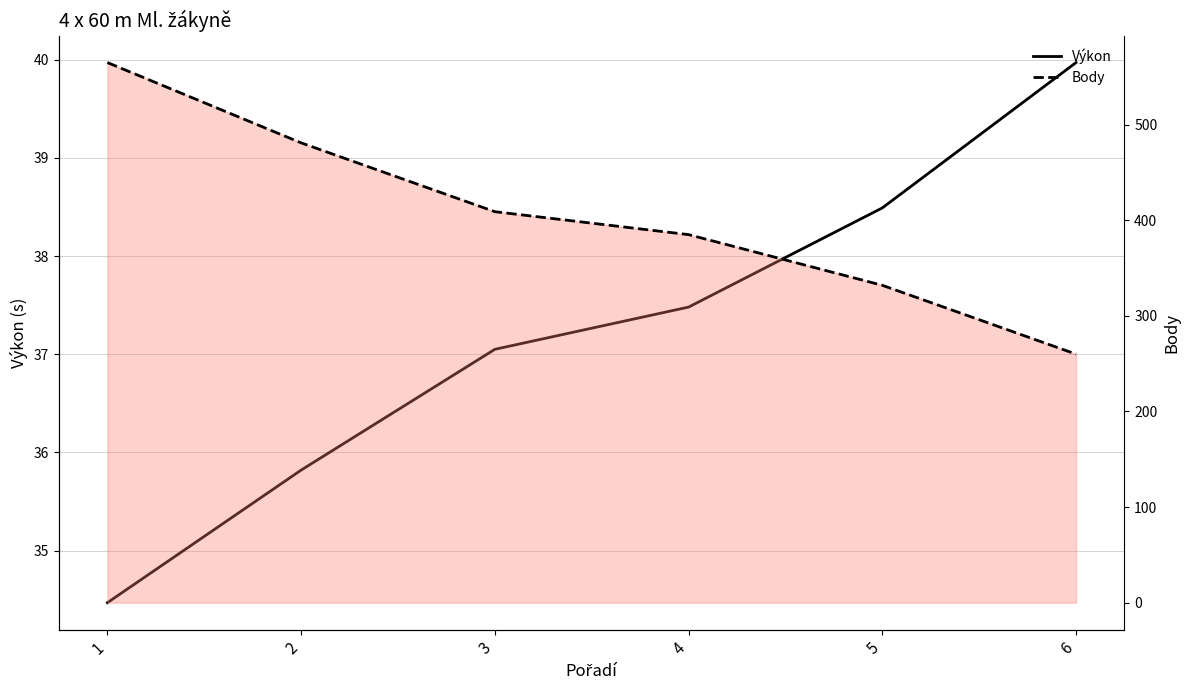

Count the Body values in the range 332 to 481.

4